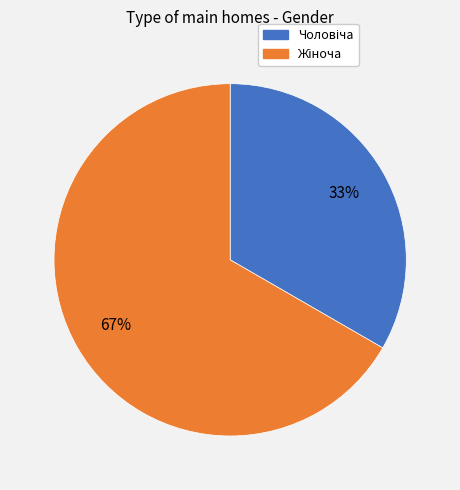

To the nearest percent, what is the average slice percentage?

50%